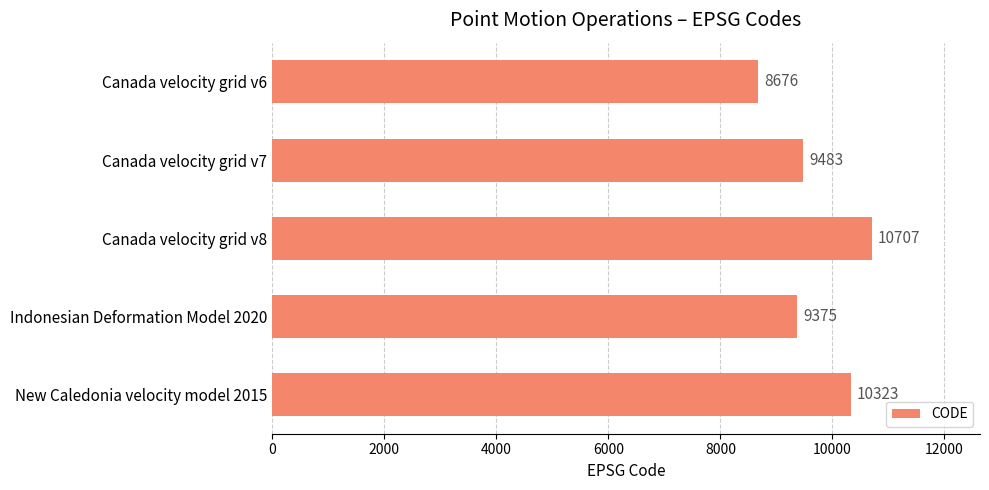

True or false: the data shows 1837 at Canada velocity grid v6.

False